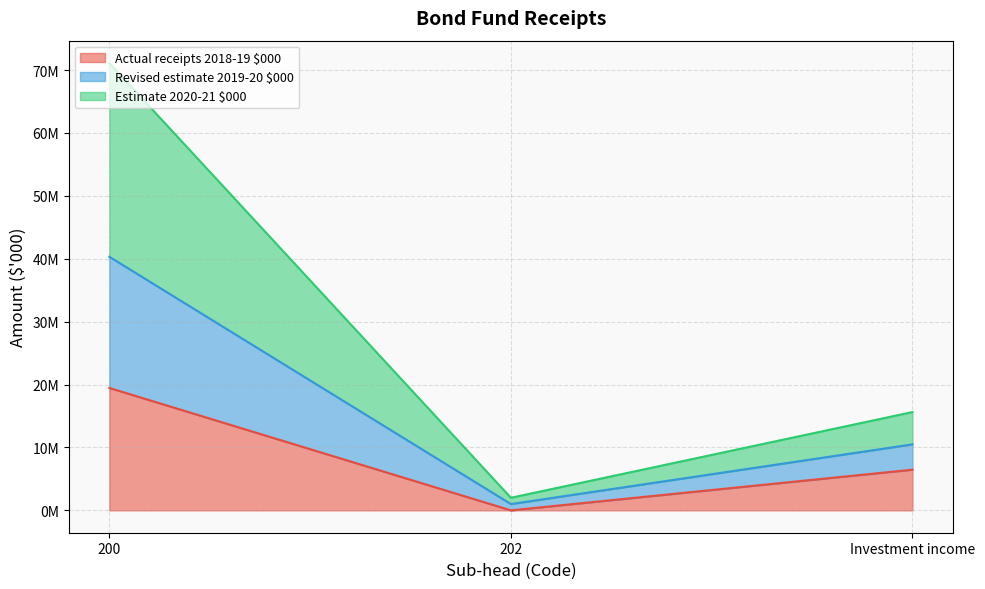

What is the label of the 3rd point from the left?

Investment income